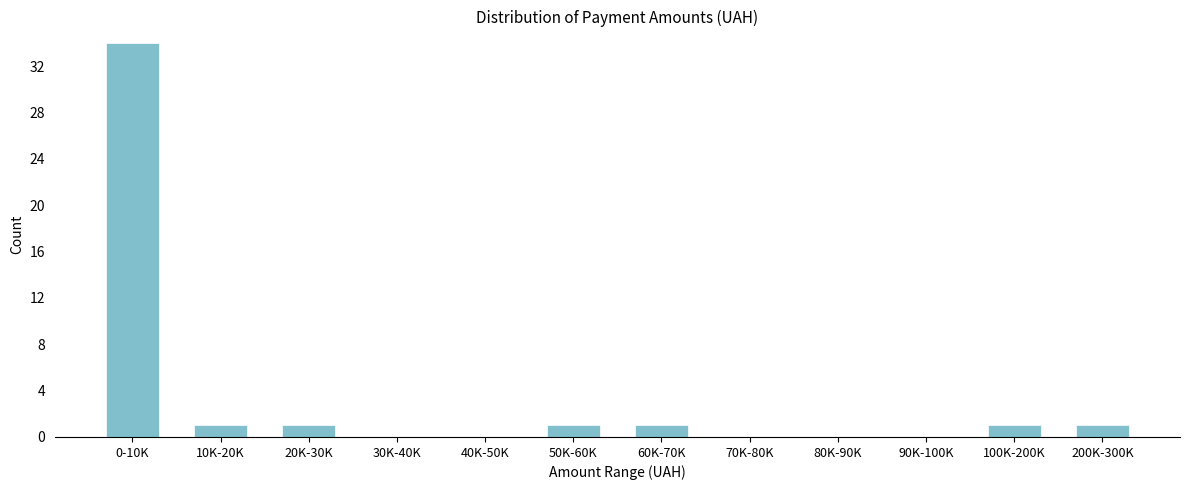

Reading left to right, list all the values displayed in this chart.

0-10K=34	10K-20K=1	20K-30K=1	30K-40K=0	40K-50K=0	50K-60K=1	60K-70K=1	70K-80K=0	80K-90K=0	90K-100K=0	100K-200K=1	200K-300K=1